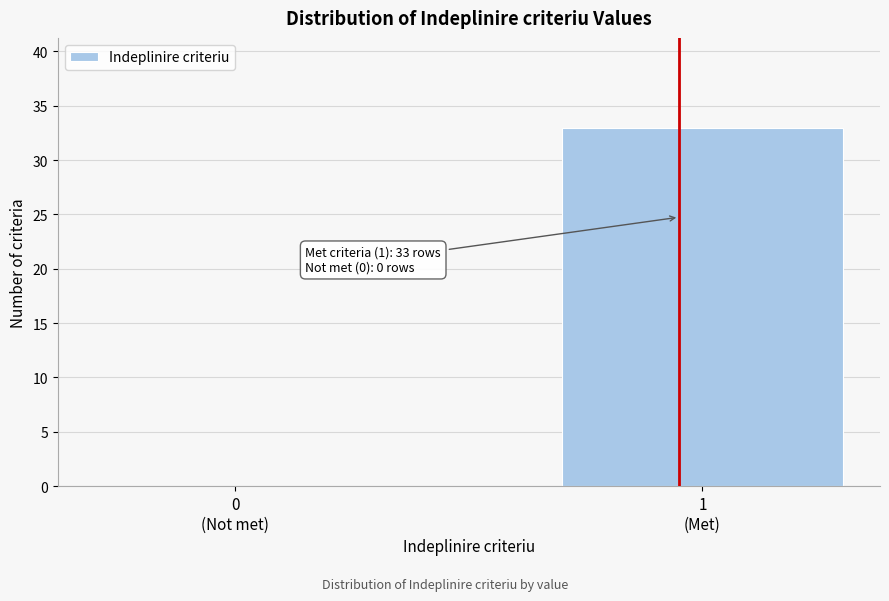

What is the sum of all values?

33